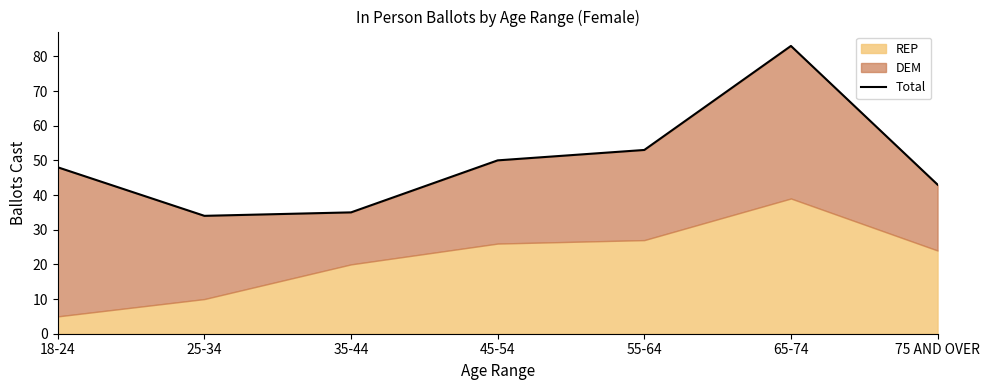

At which category does the data reach its first local peak?

65-74